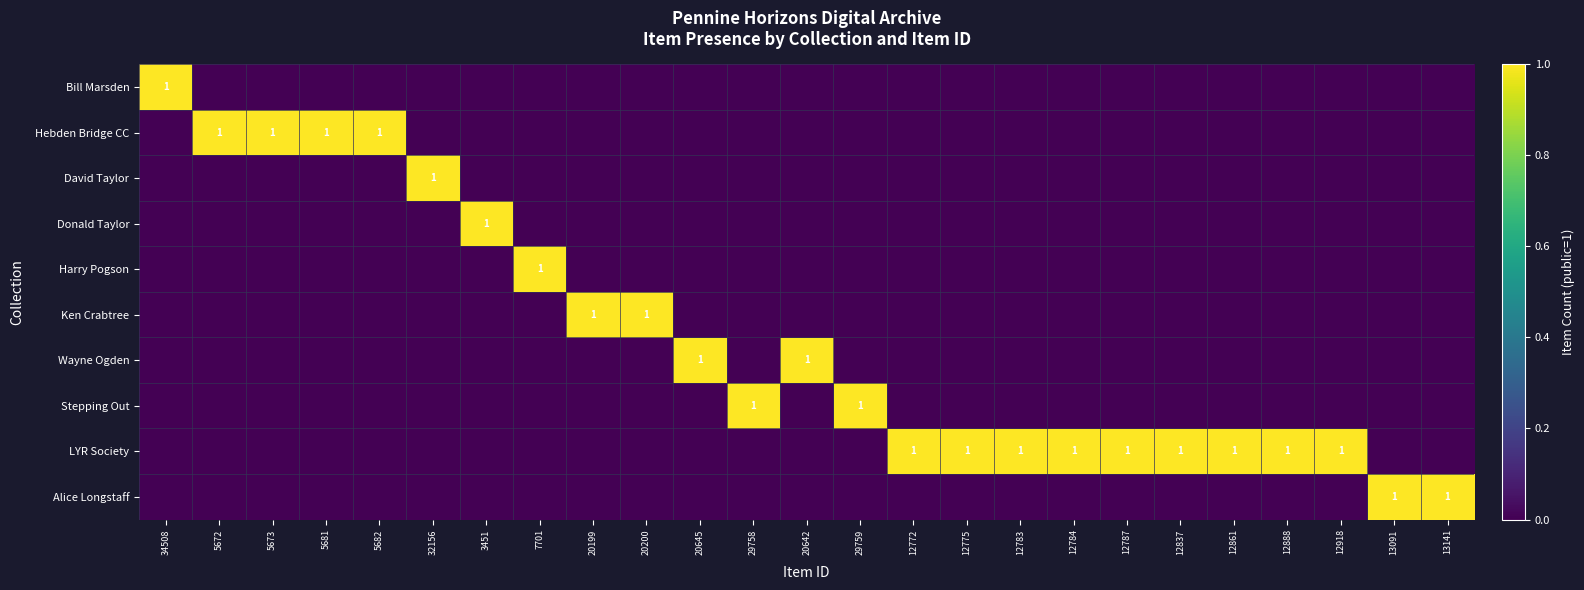

Between 20642 and 12787, which series saw the biggest shift?

Wayne Ogden